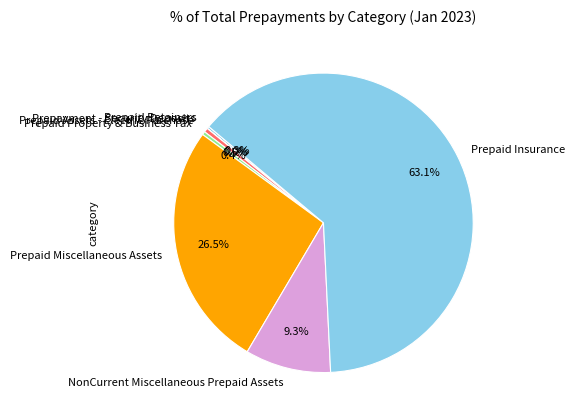

Is Prepaid Property & Business Tax the majority of the pie?

No